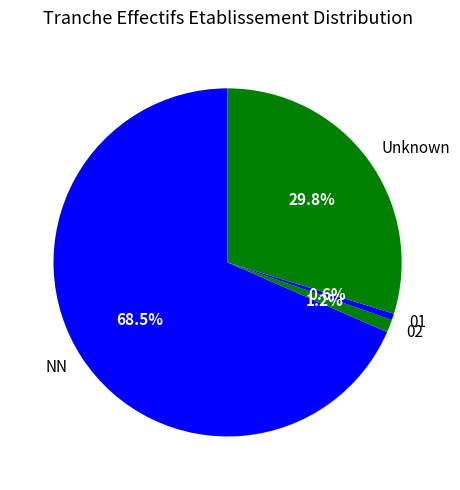

Between Unknown and 02, which is larger?

Unknown